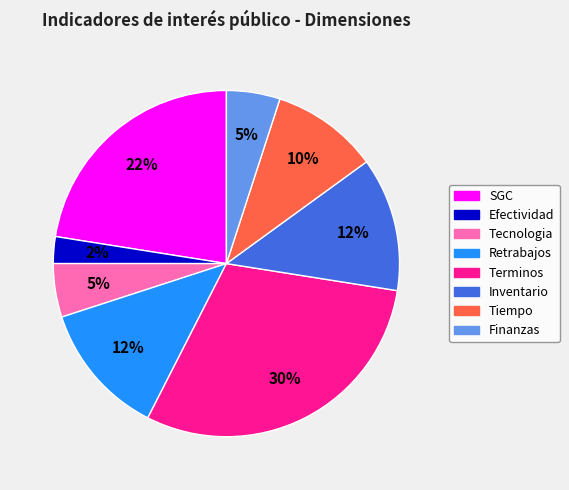

Combined, do Retrabajos and Efectividad account for over 50%?

No